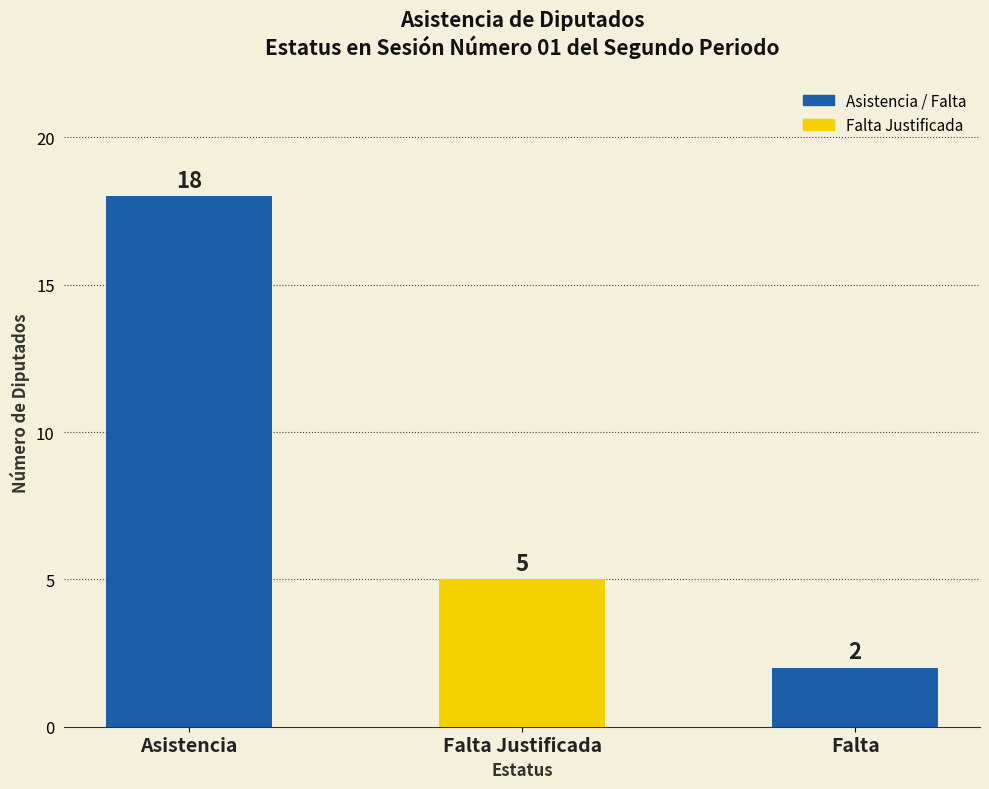

What is the change in value from Falta Justificada to Falta?

-3